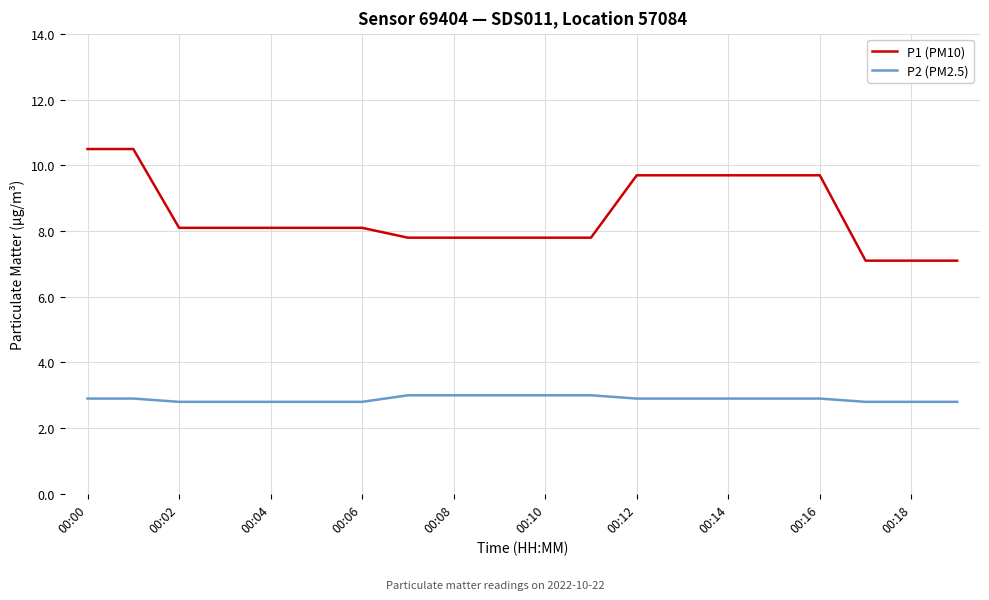

What is the minimum value shown in the chart?

2.8